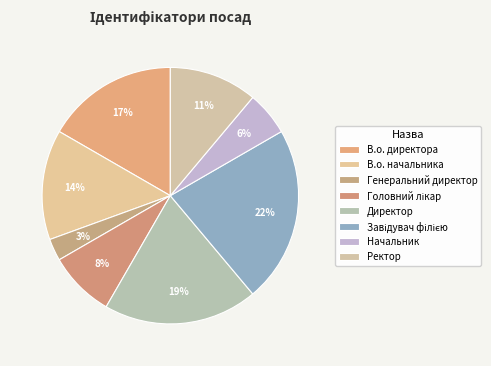

How many slices are in this pie chart?

8